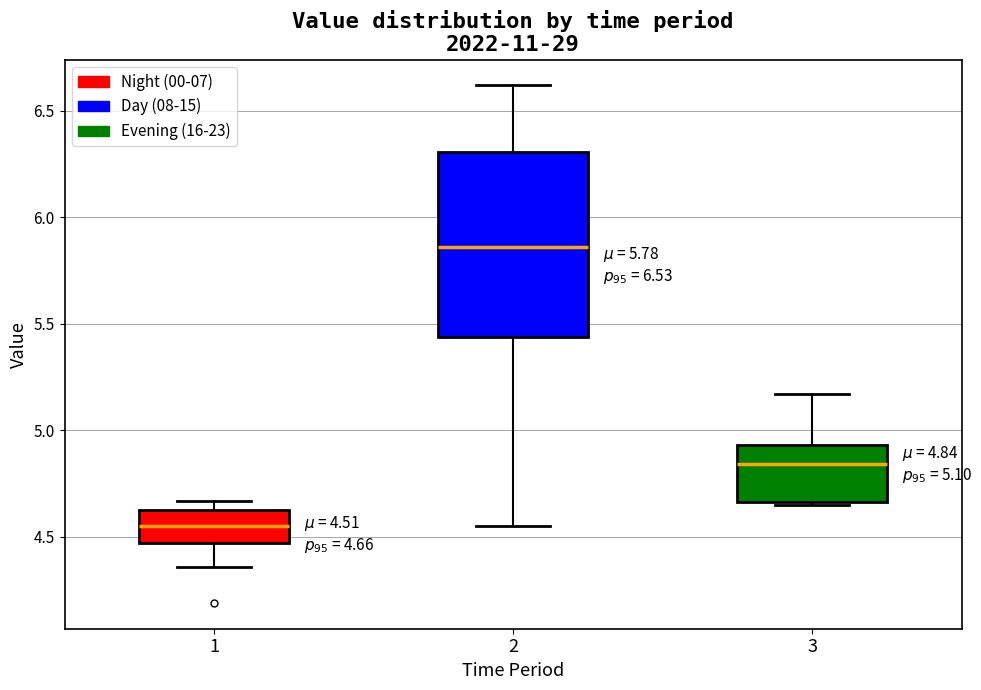

Which box's median line is the highest?

2